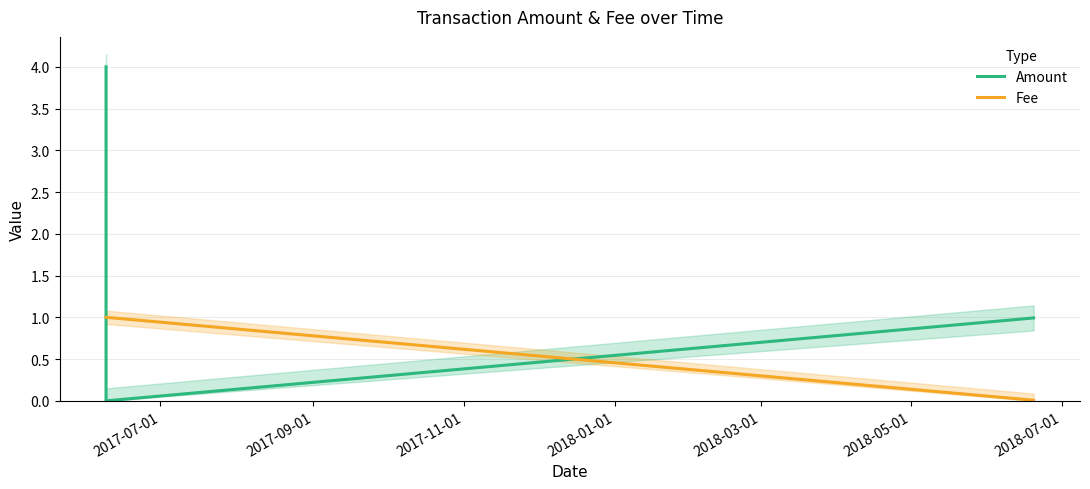

True or false: Fee and Amount intersect in this chart.

True